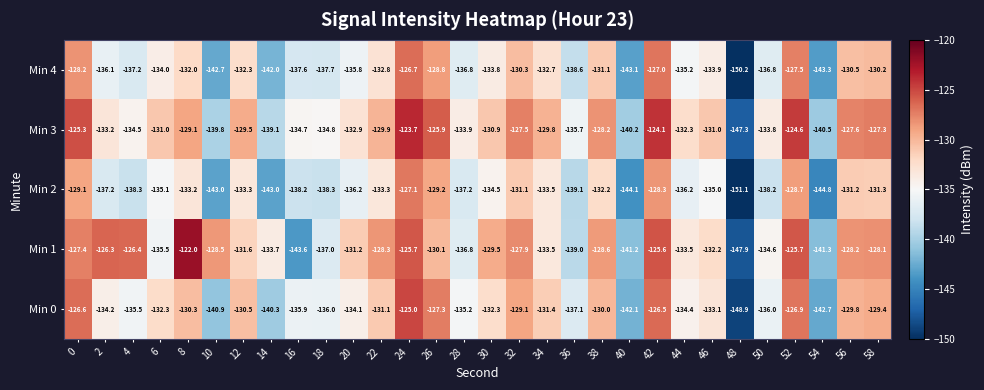

What is the difference between the maximum and minimum values in the Min 1 series?

25.9